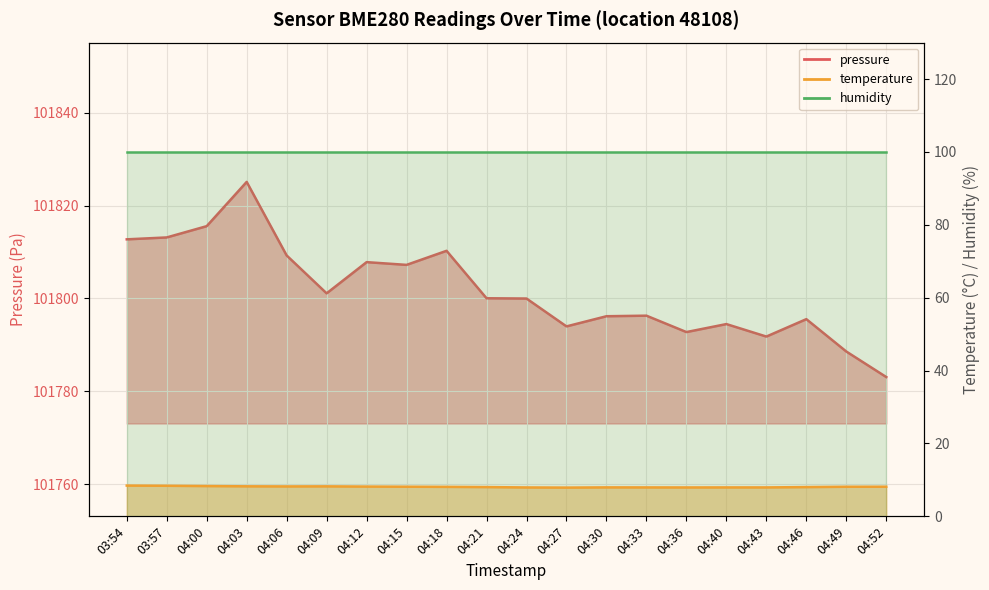

Reading left to right, transcribe all the data shown in this chart.

pressure: 101812.7	101813.1	101815.6	101825.1	101809.2	101801.1	101807.8	101807.2	101810.2	101800.0	101800.0	101794.0	101796.2	101796.3	101792.8	101794.5	101791.8	101795.5	101788.6	101783.1
temperature: 8.4	8.4	8.3	8.2	8.2	8.2	8.2	8.1	8.1	8.0	7.9	7.9	8.0	7.9	7.9	7.9	7.9	8.0	8.1	8.1